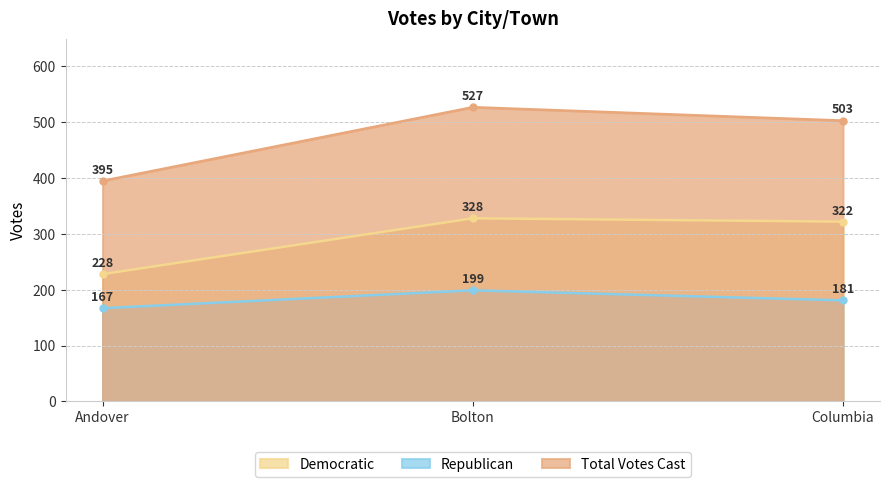

What is the difference between the second highest and minimum values in the Republican series?

14